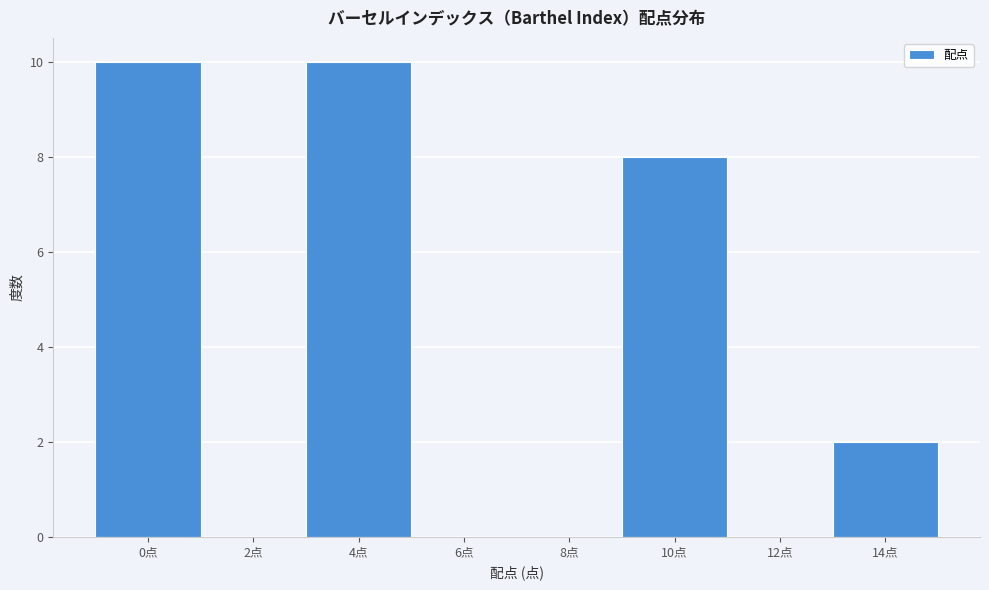

Reading left to right, extract all data points from this chart.

0点=10	2点=0	4点=10	6点=0	8点=0	10点=8	12点=0	14点=2